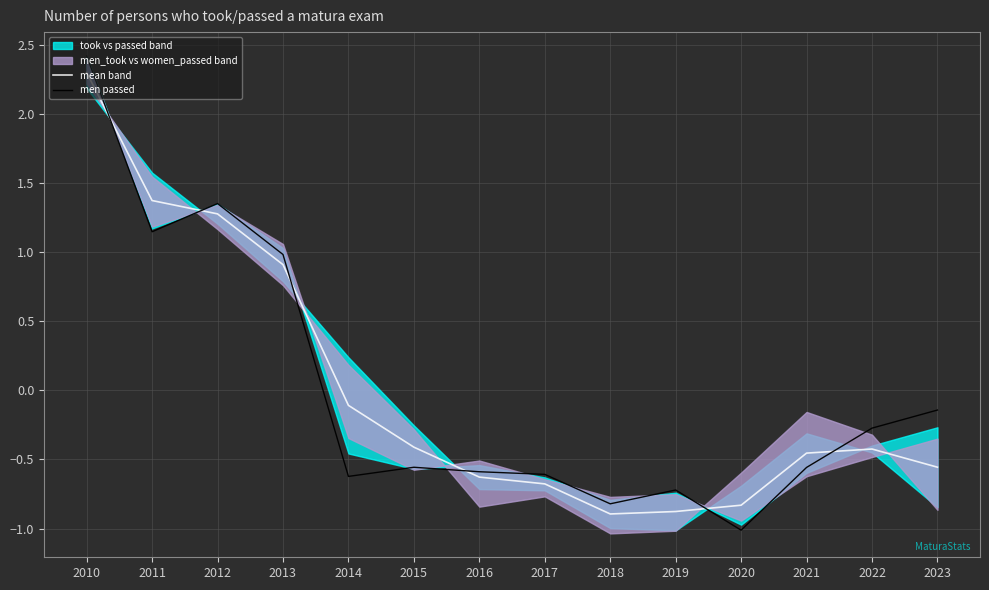

At which category does mean band reach its first local valley?

2018